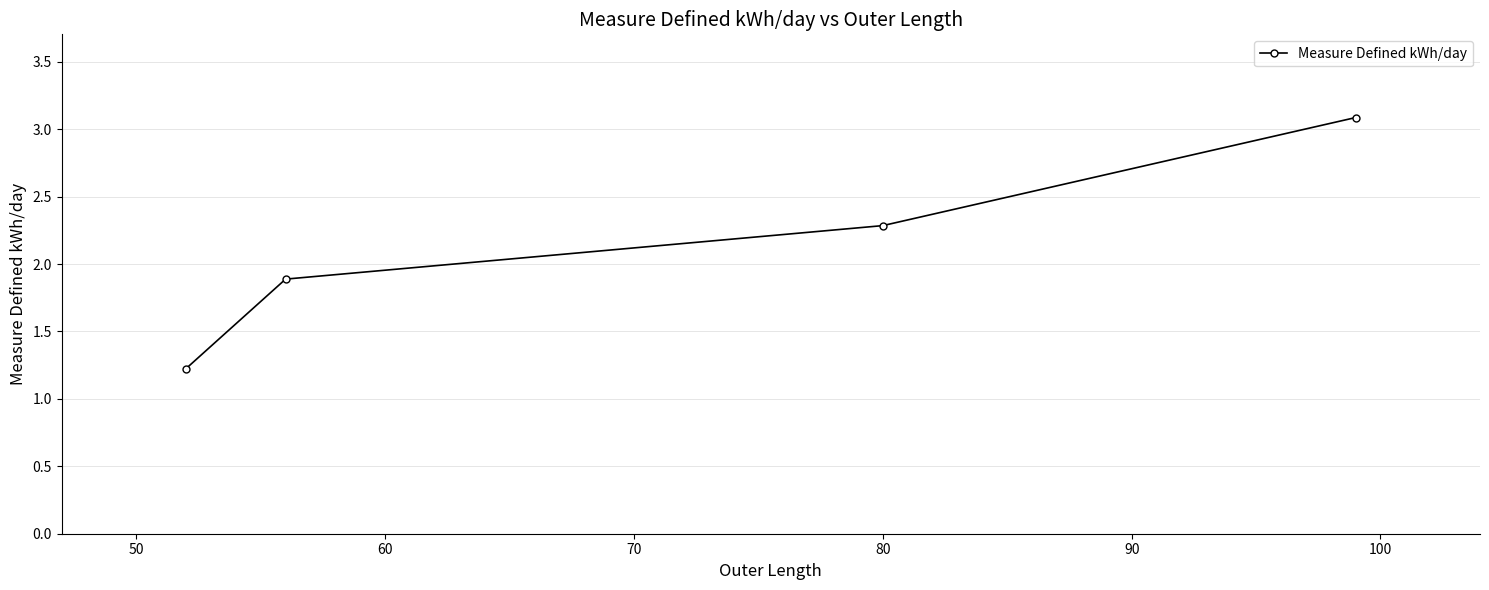

Reading left to right, what are all the values shown in this chart?

1.2	1.9	2.3	3.1